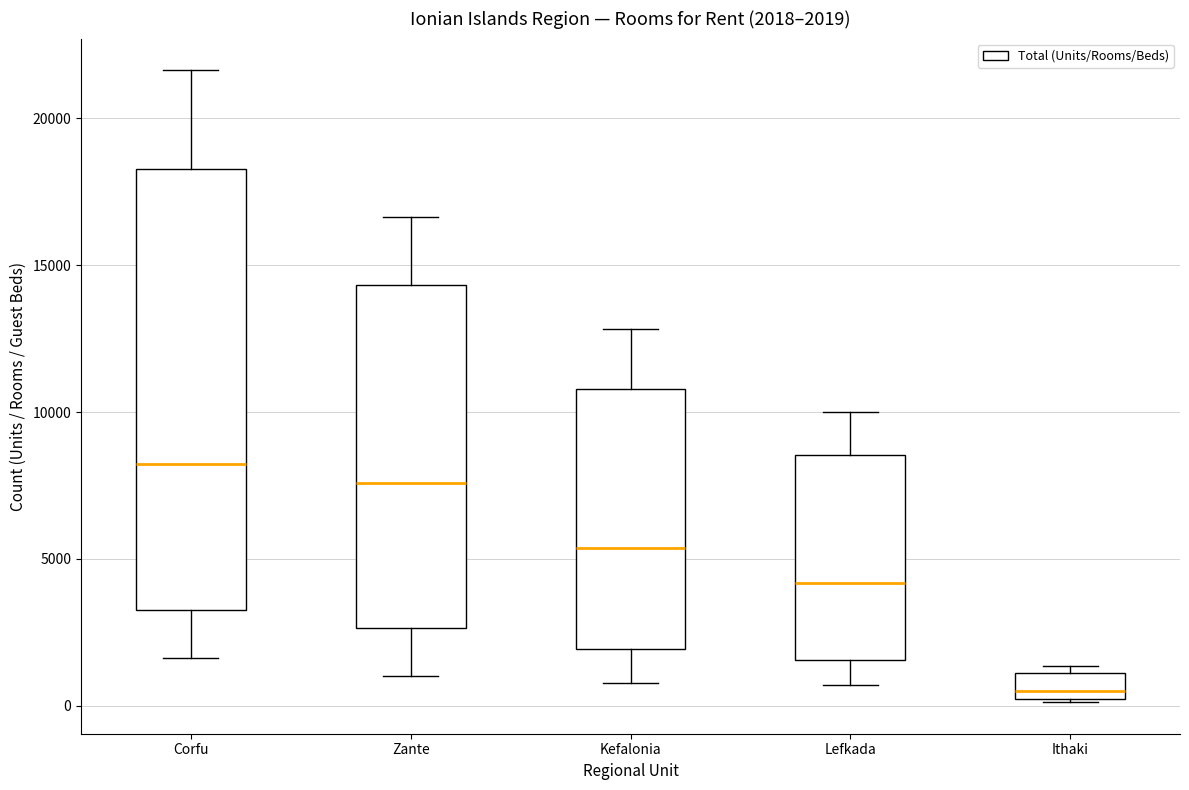

Which box's median line is the highest?

Corfu